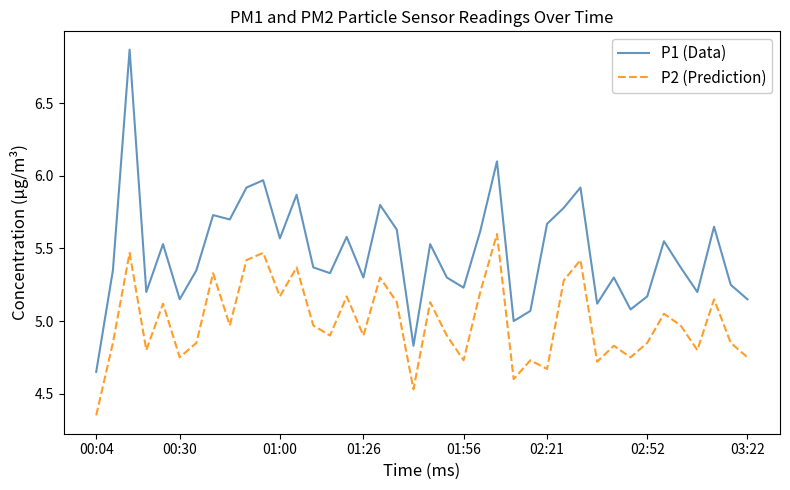

True or false: P2 (Prediction) and P1 (Data) intersect in this chart.

False